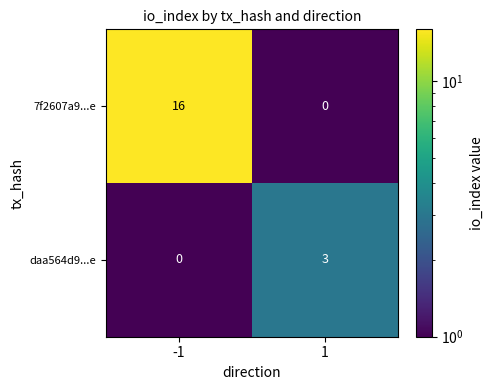

What is the difference between the 7f2607a9...e values at 1 and -1?

16